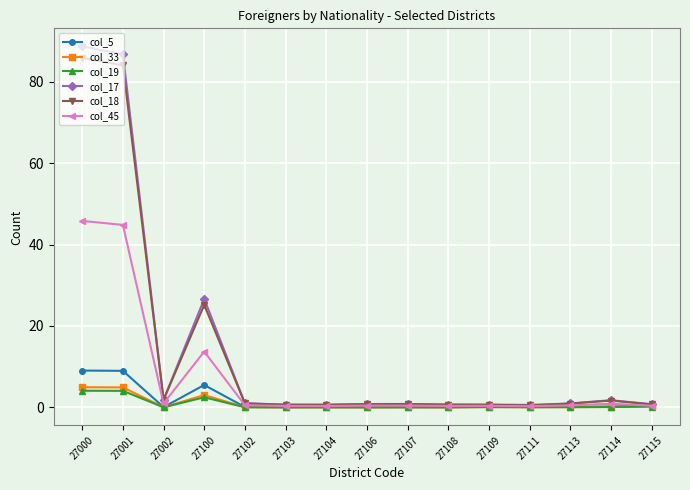

At which category does col_17 reach its first local valley?

27002